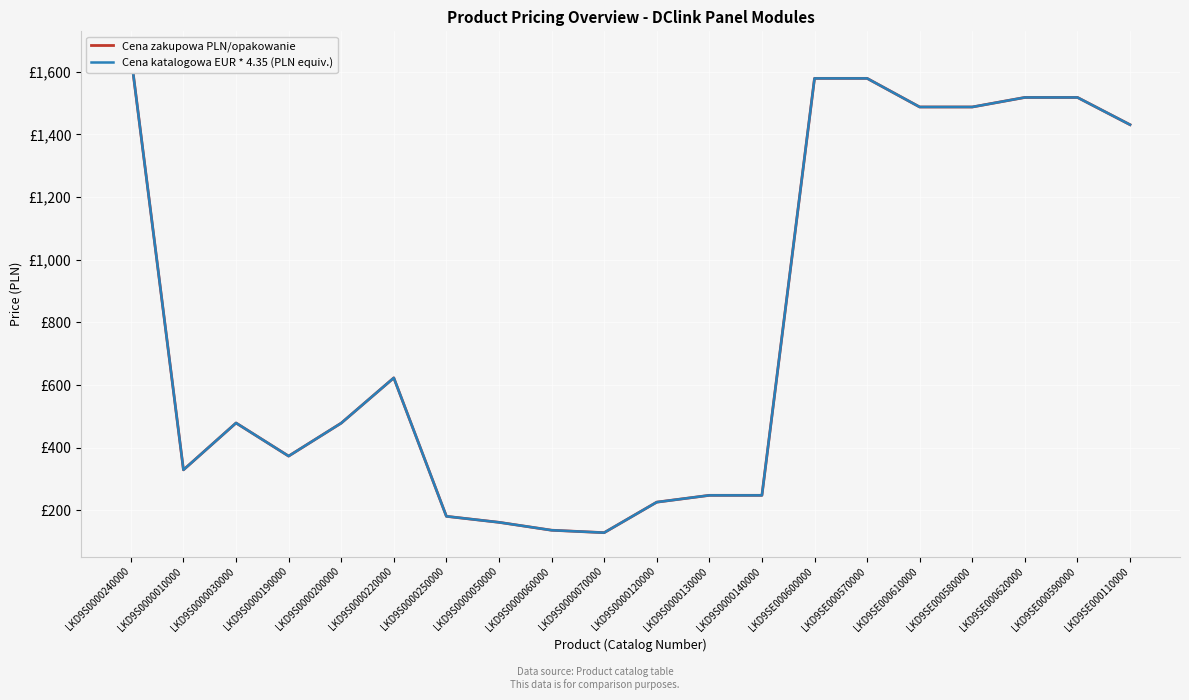

True or false: Cena zakupowa PLN/opakowanie and Cena katalogowa EUR/opakowanie (x4.35 PLN) intersect in this chart.

True